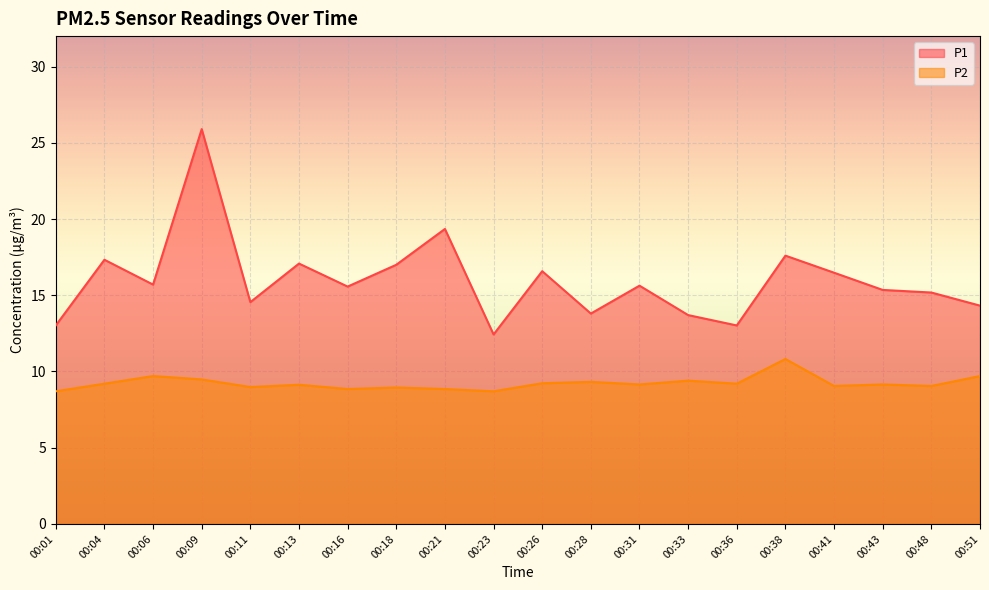

At which category is the sum across all series the highest?

00:09